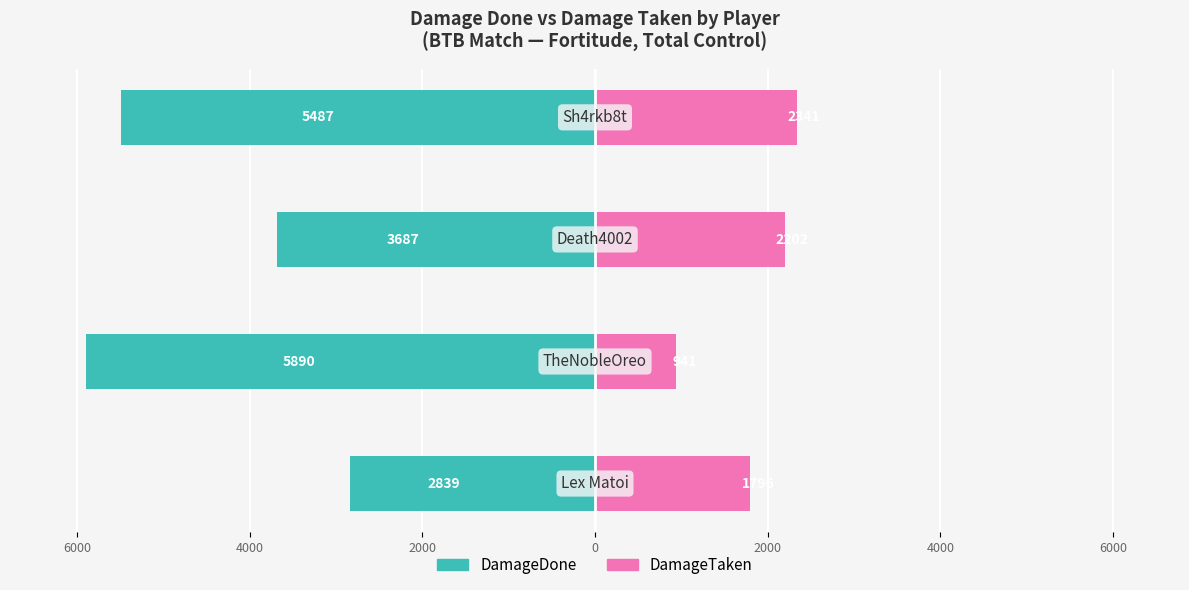

Is it true that DamageDone equals -5890 at 6000?

True